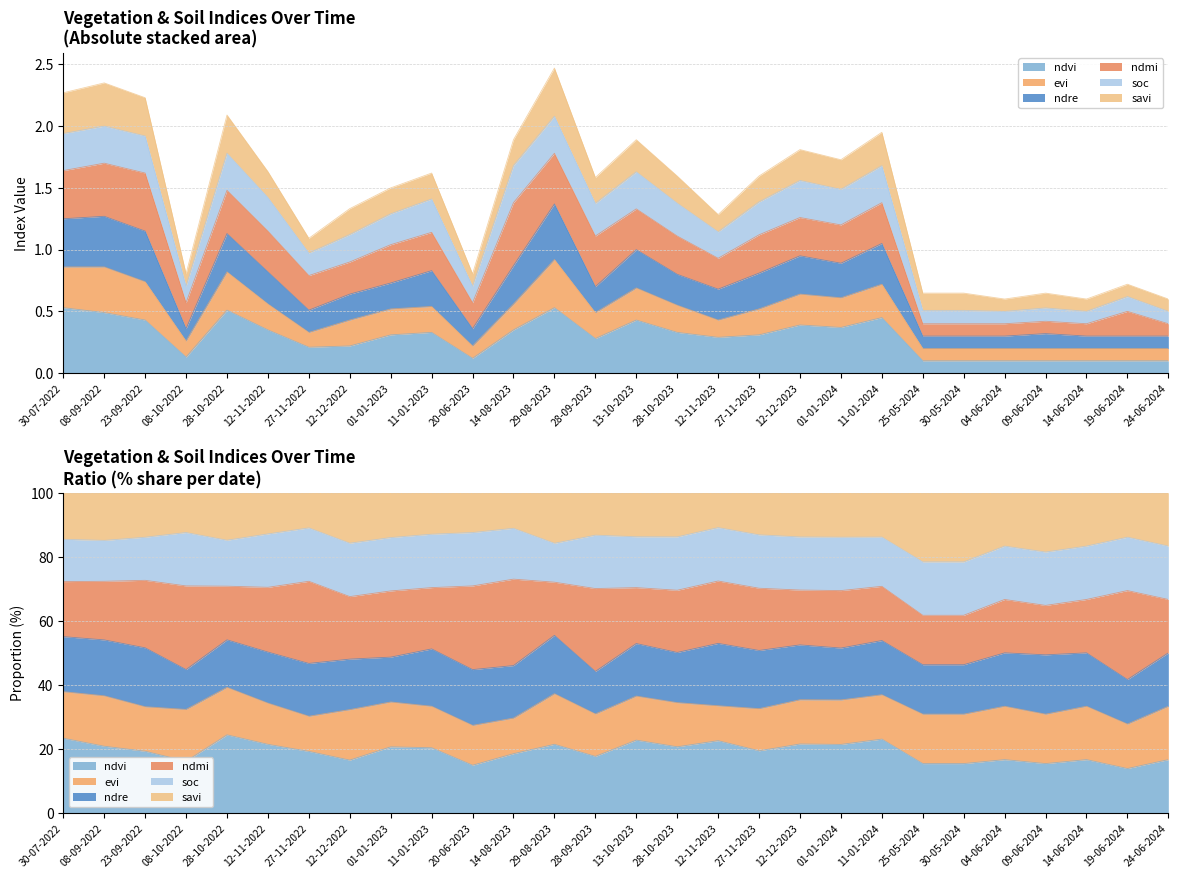

Is the value of evi at 30-05-2024 greater than the value of ndvi at 28-09-2023?

No